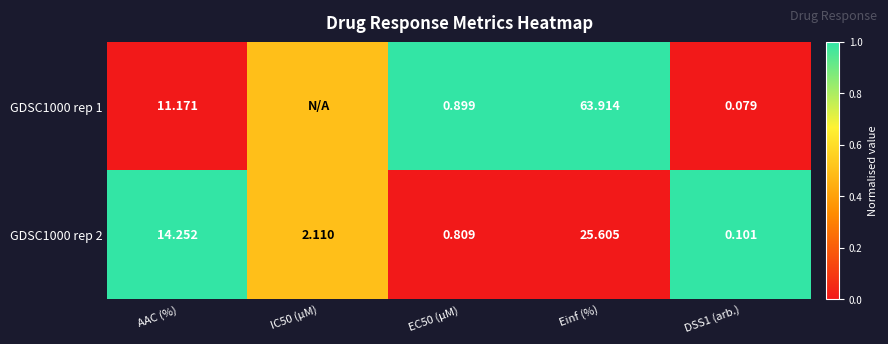

At which label does GDSC1000 rep 2 first exceed 2?

AAC (%)